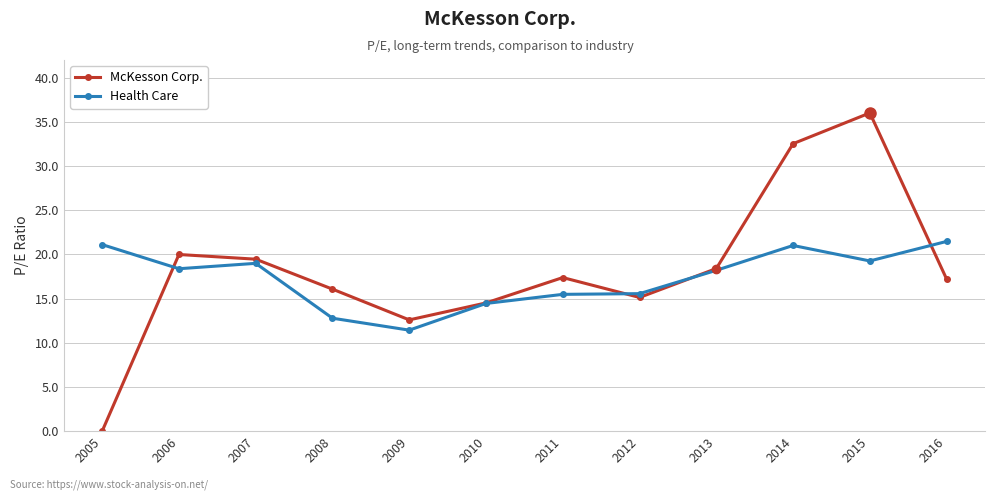

What are all the series names shown in the legend?

McKesson Corp., Health Care